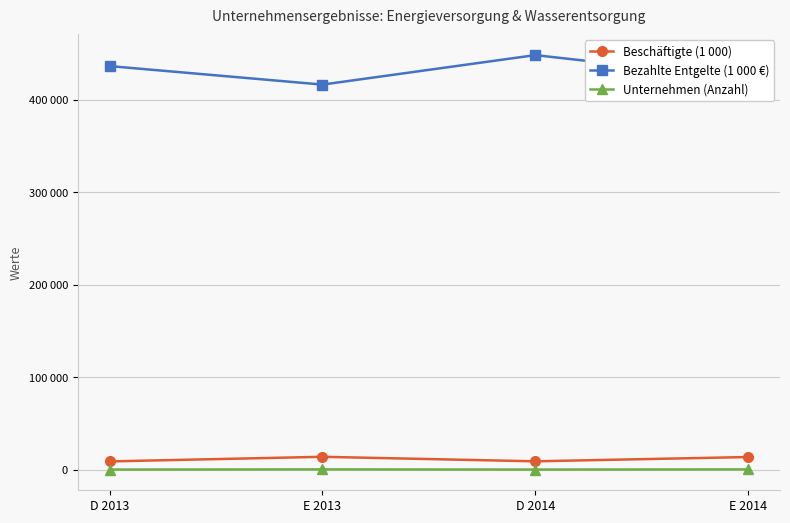

Which has a higher value, E 2013 or E 2014?

E 2013